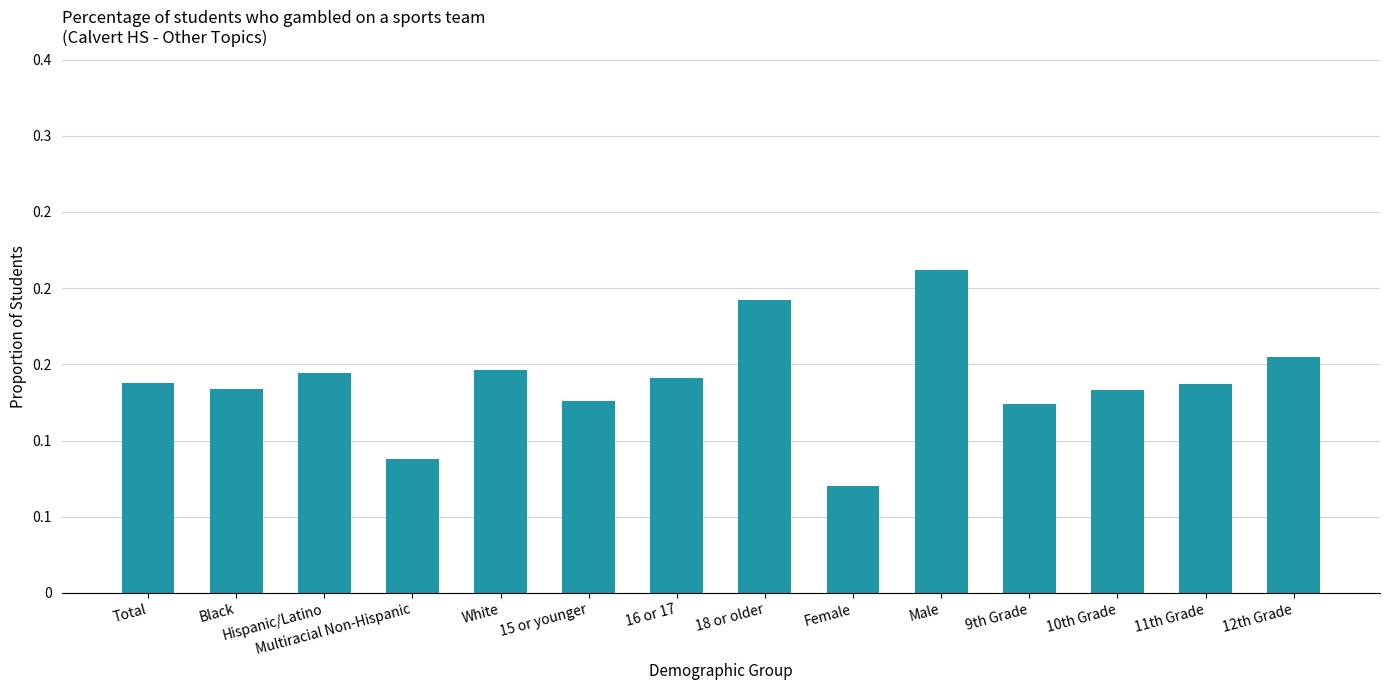

What position from the right is Male?

5